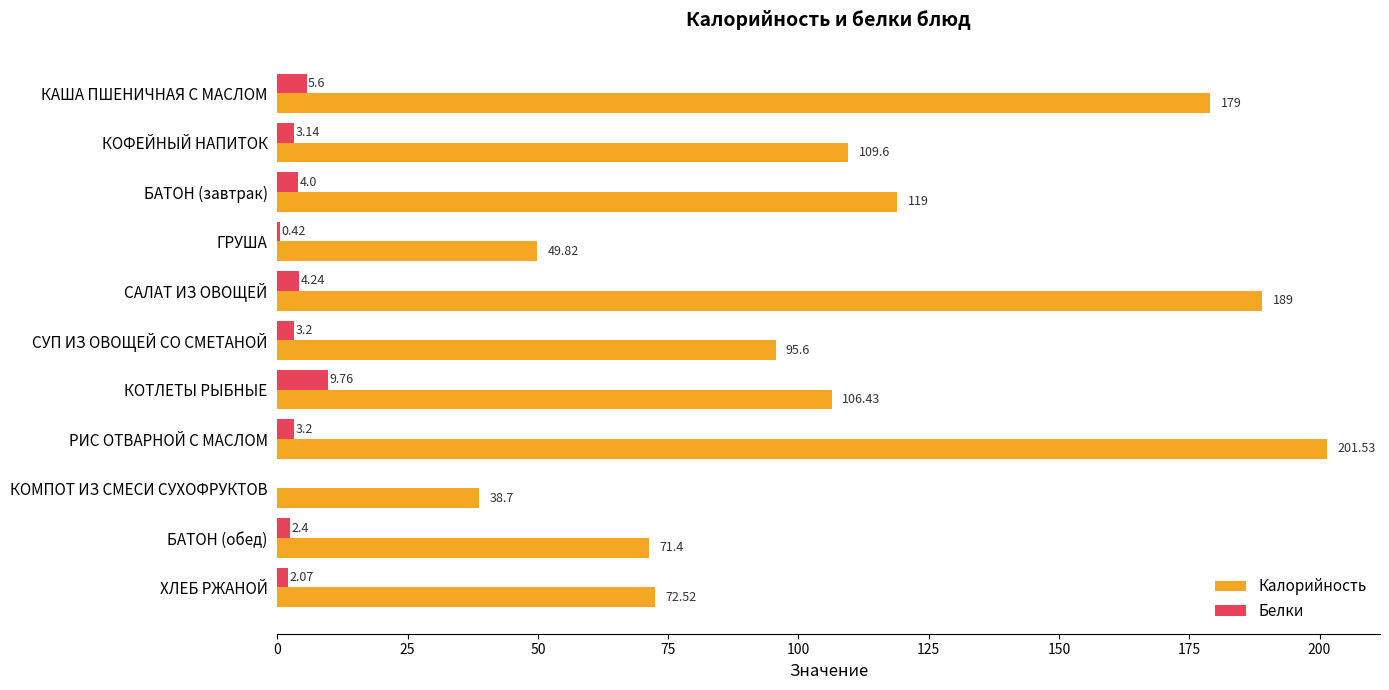

Is the value of Калорийность at КОТЛЕТЫ РЫБНЫЕ greater than the value of Белки at КОФЕЙНЫЙ НАПИТОК?

Yes